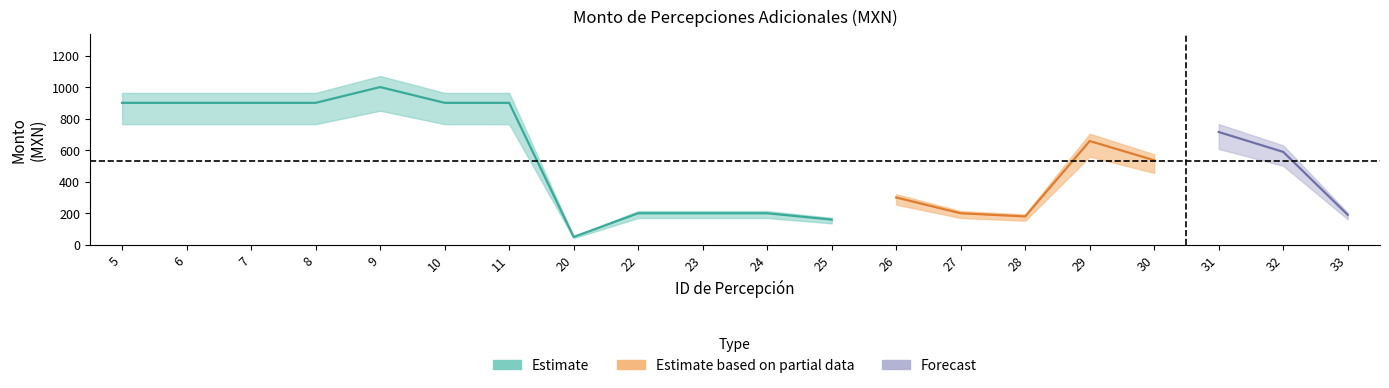

What is the difference between the neto values at 28 and 27?

20